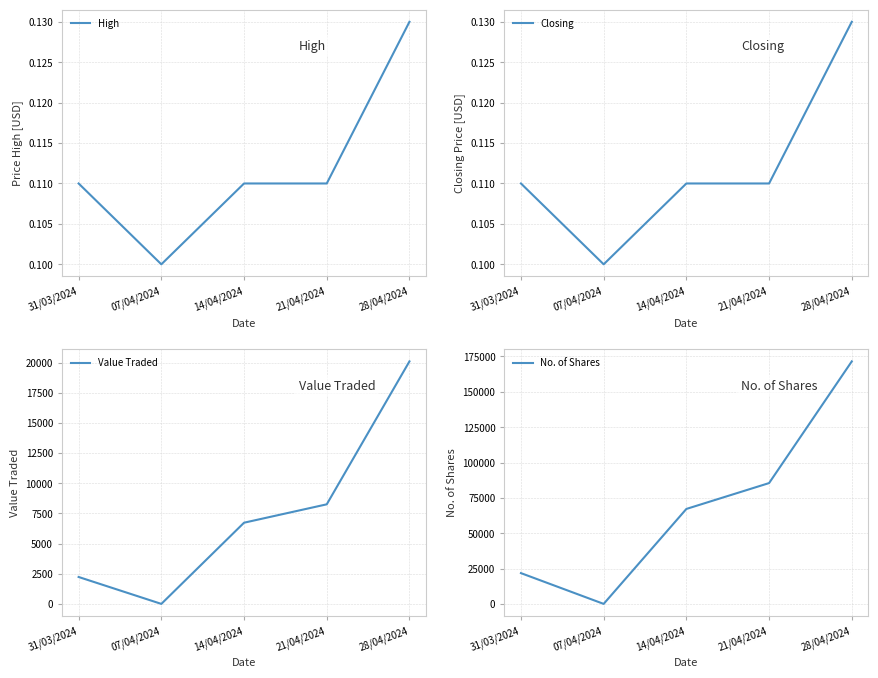

Reading left to right, extract all data points from this chart.

High: 0.1	0.1	0.1	0.1	0.1
Closing: 0.1	0.1	0.1	0.1	0.1
Value Traded: 2234.0	4.0	6732.0	8256.0	20102.0
No. of Shares: 21798.0	37.0	67180.0	85465.0	171520.0